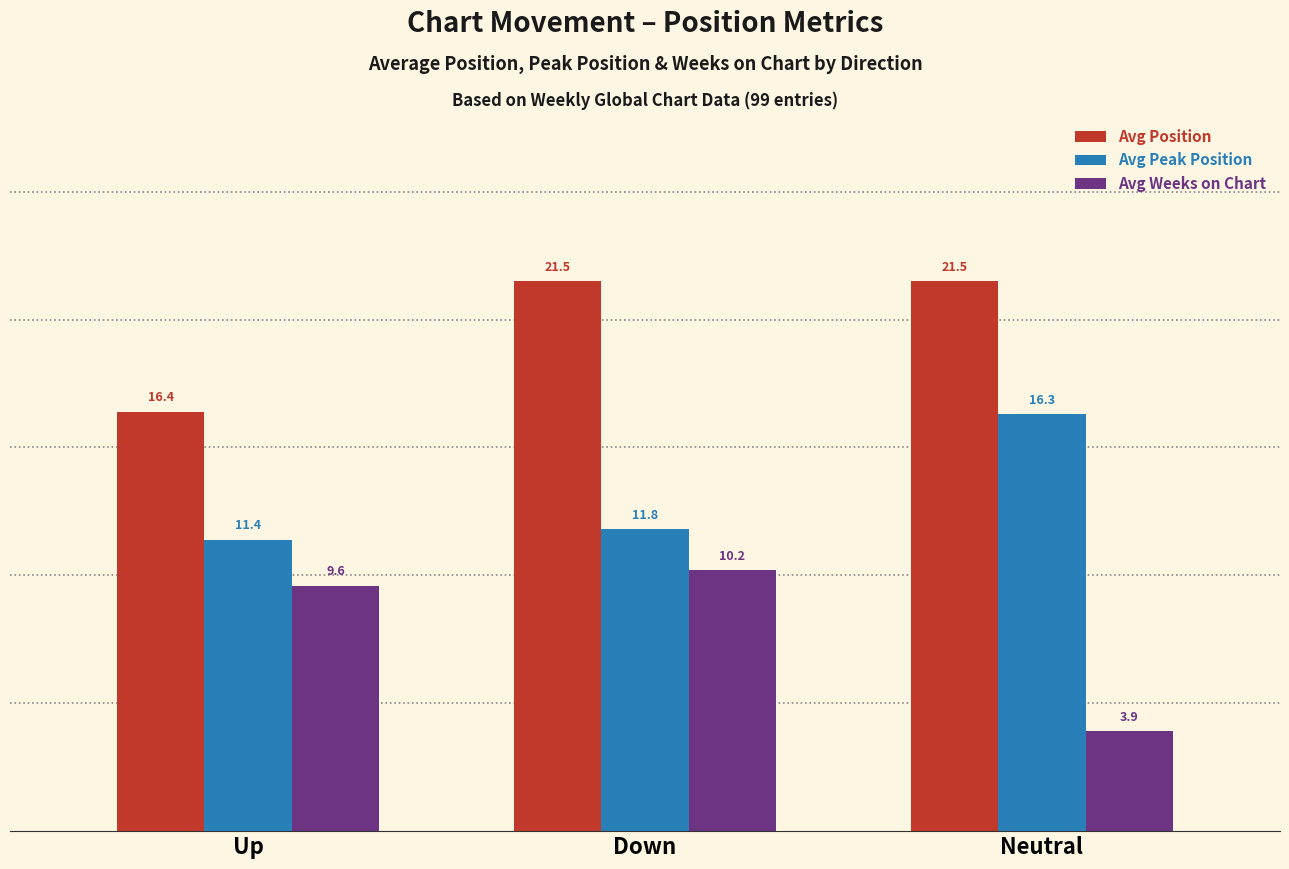

How many data points does each series have?

3